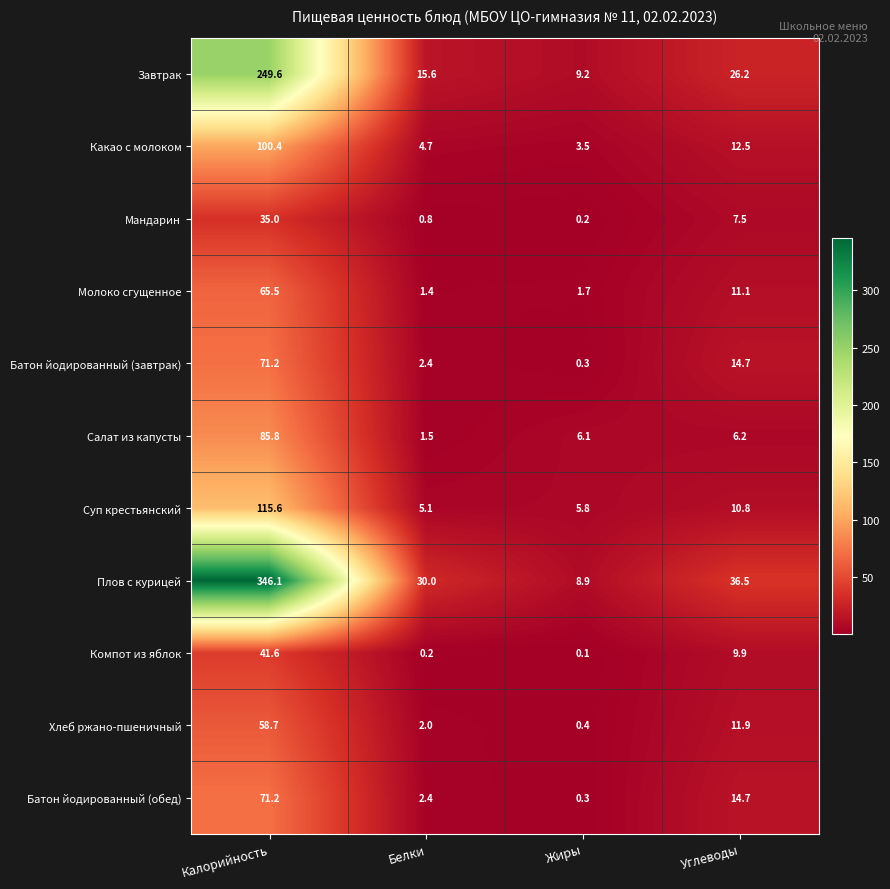

How many data points in Плов с курицей are above 36?

2